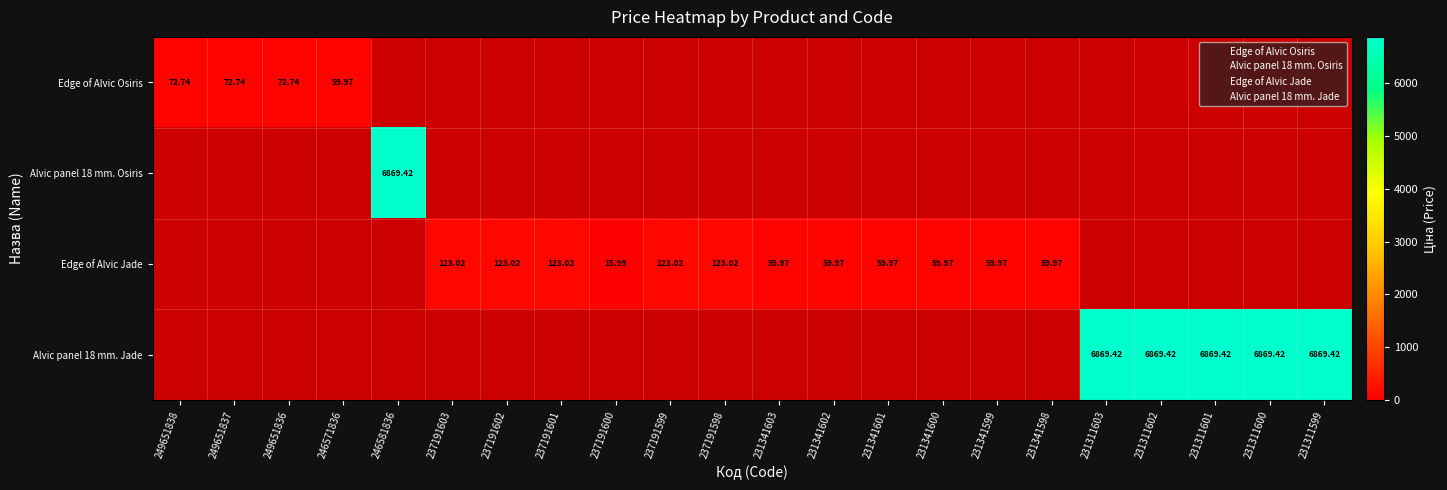

Which series has the largest range (max minus min)?

Alvic panel 18 mm. Osiris